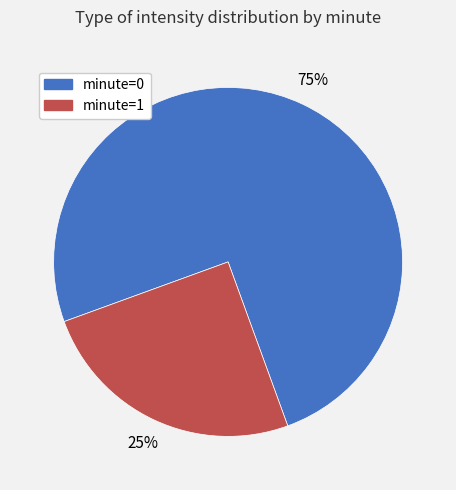

How many segments does this pie chart have?

2